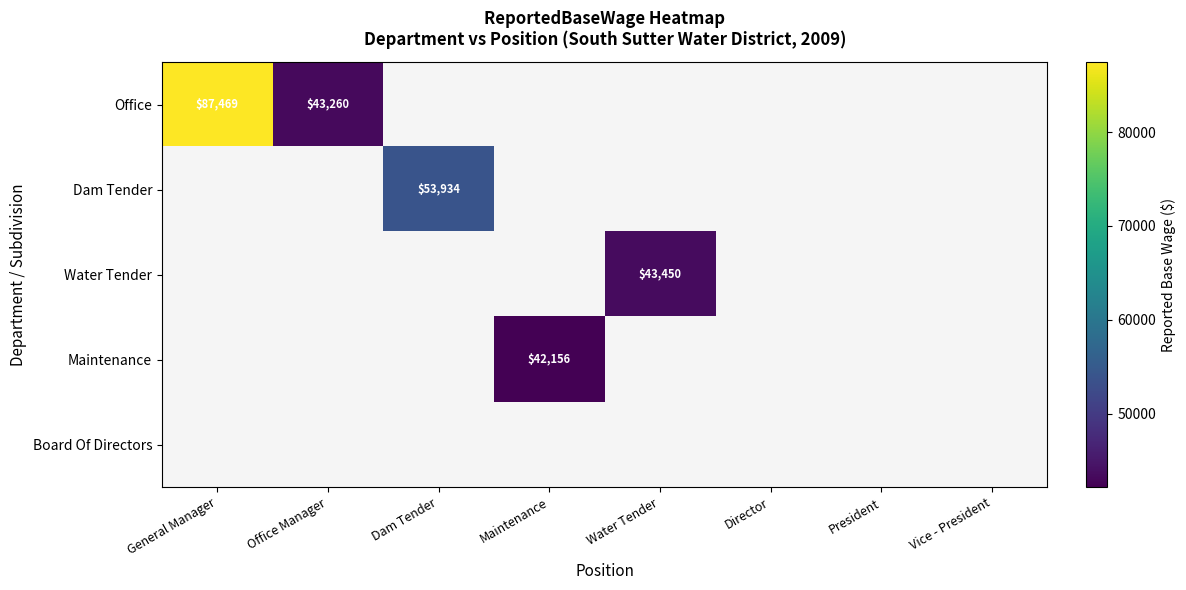

How many categories are shown in the chart?

8